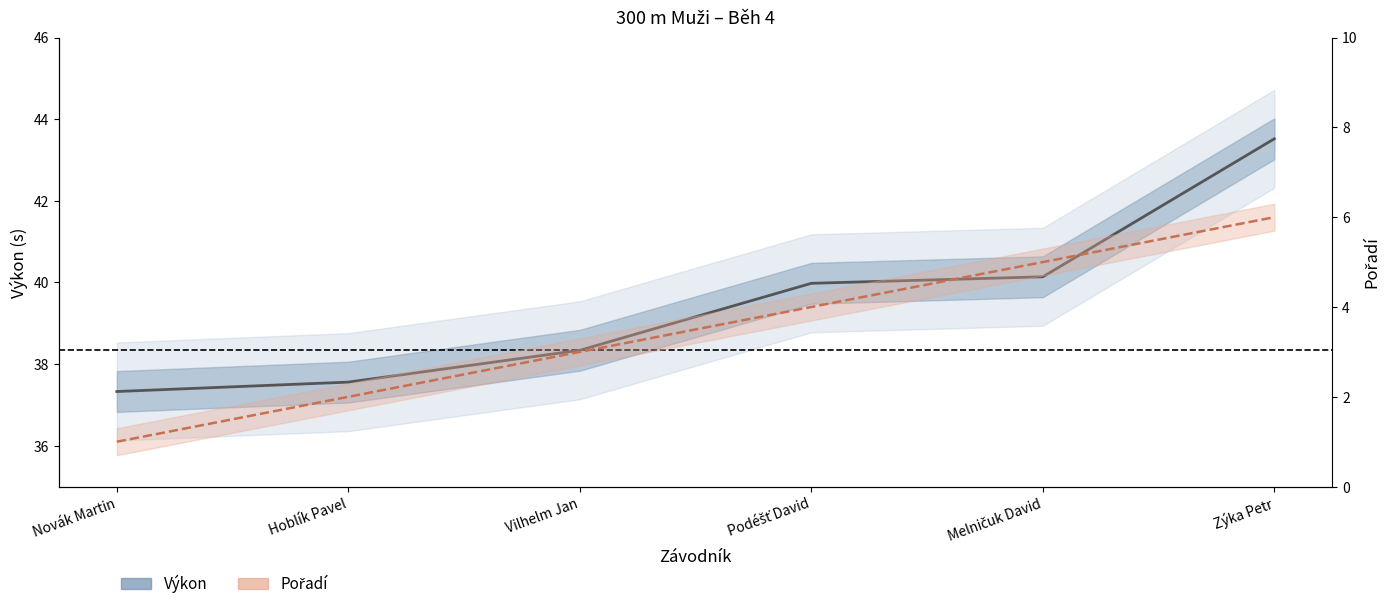

Reading right to left, transcribe all the data shown in this chart.

Výkon: Zýka Petr=43.5	Melničuk David=40.1	Podéšť David=40.0	Vilhelm Jan=38.3	Hoblík Pavel=37.6	Novák Martin=37.3
Pořadí: Zýka Petr=6.0	Melničuk David=5.0	Podéšť David=4.0	Vilhelm Jan=3.0	Hoblík Pavel=2.0	Novák Martin=1.0